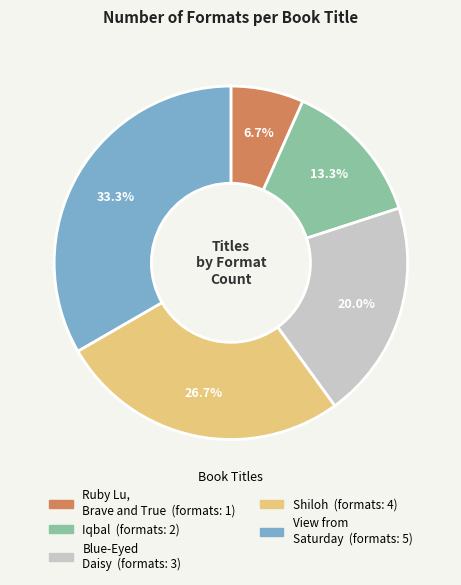

What percentage is NOT represented by Shiloh?

73.3%